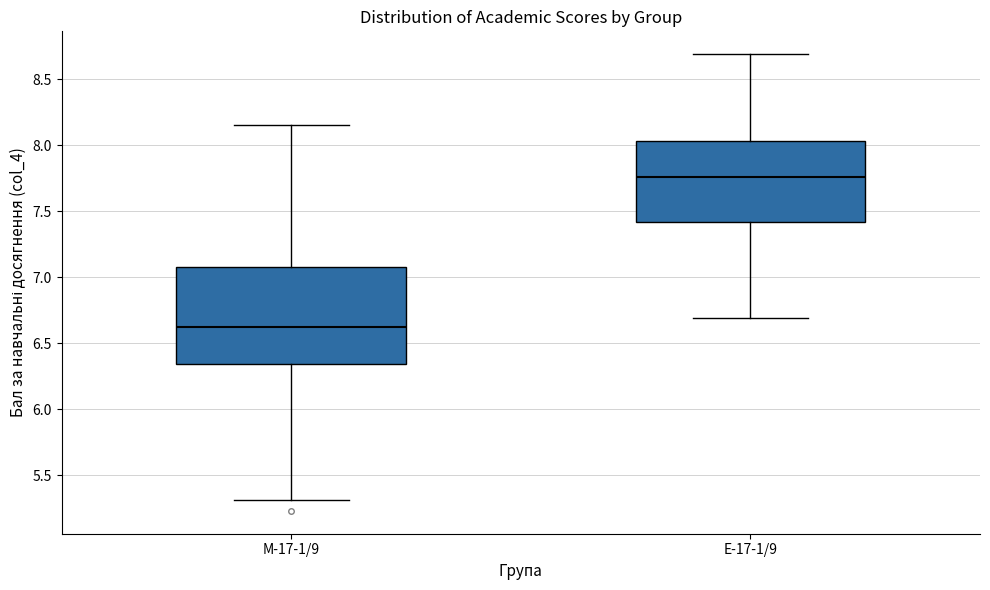

Comparing the boxes themselves (not the whiskers), which one is the tallest?

М-17-1/9